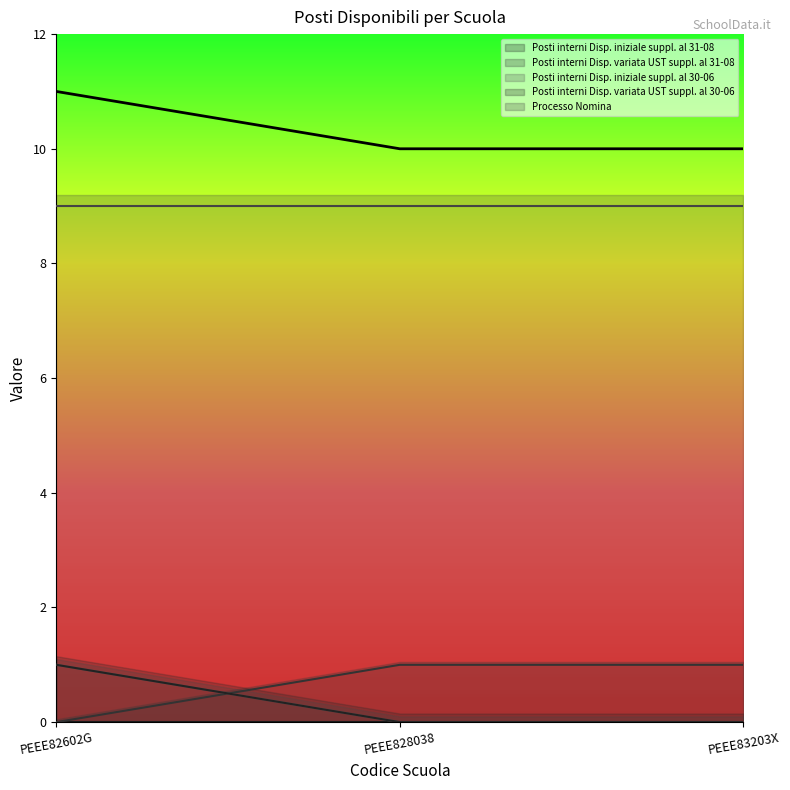

Between PEEE828038 and PEEE83203X, which series saw the biggest shift?

Posti interni Disp. variata UST suppl. al 31-08